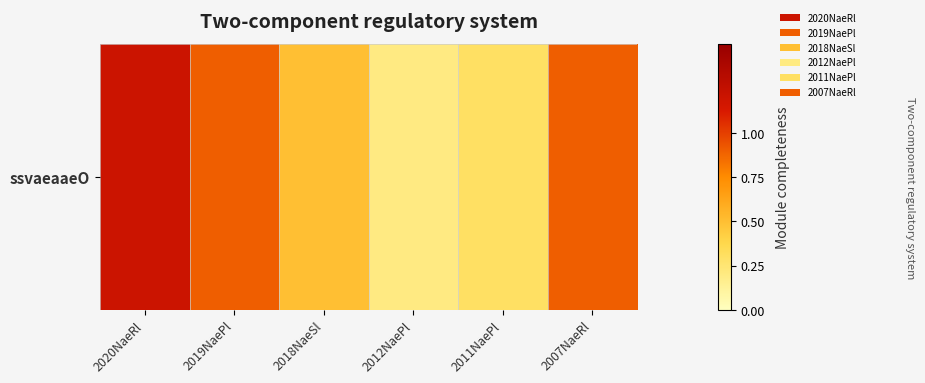

Is it true that the value at 2011NaePl is 0.2?

False